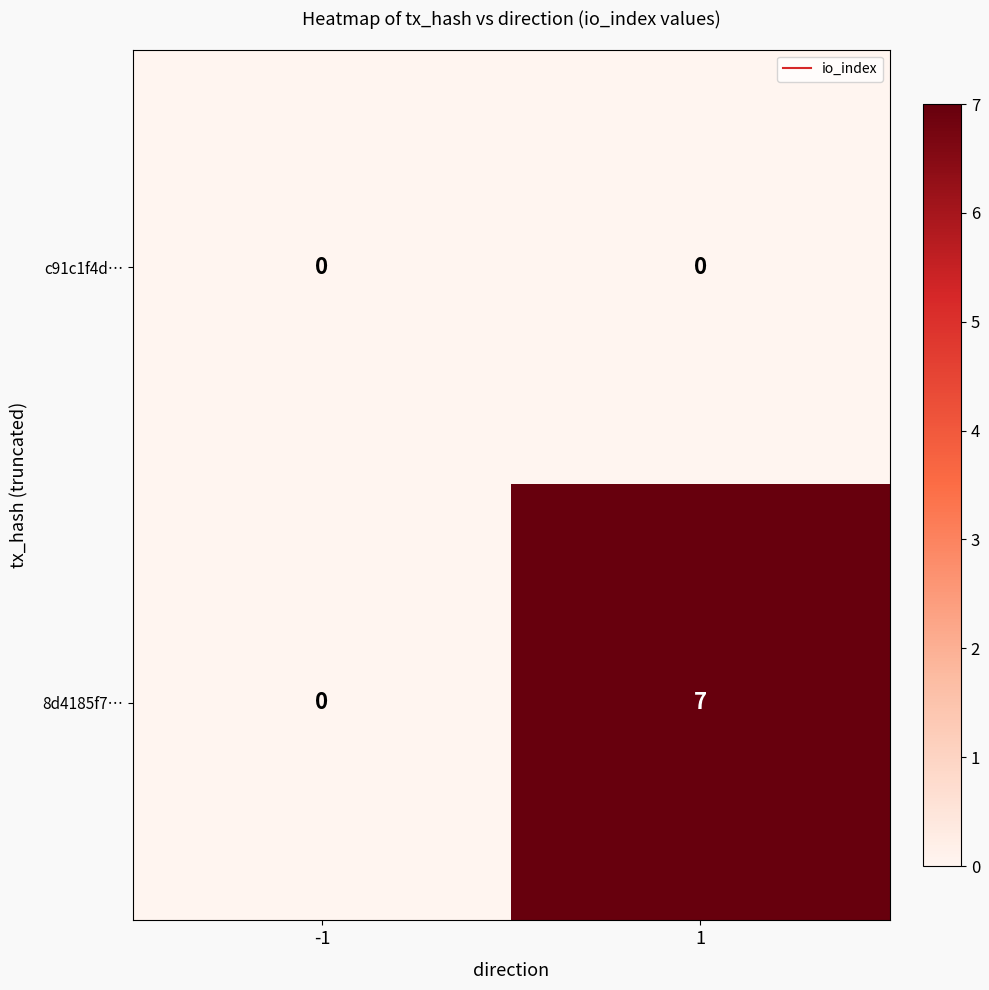

Reading left to right, what are all the values shown in this chart?

c91c1f4d…: 0	0
8d4185f7…: 0	7